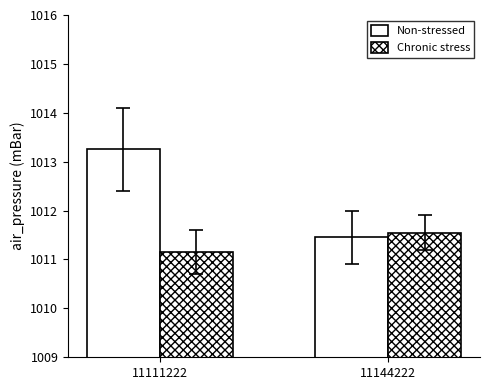

Which category has the lowest value in the Chronic stress series?

11111222